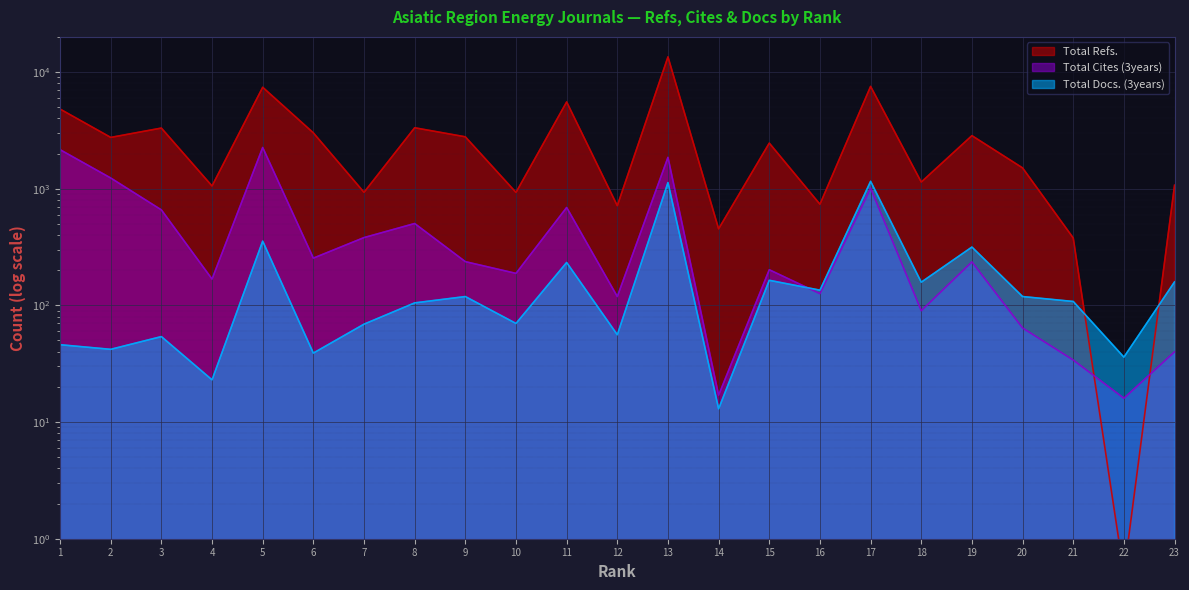

Between 4 and 5, which is larger?

5